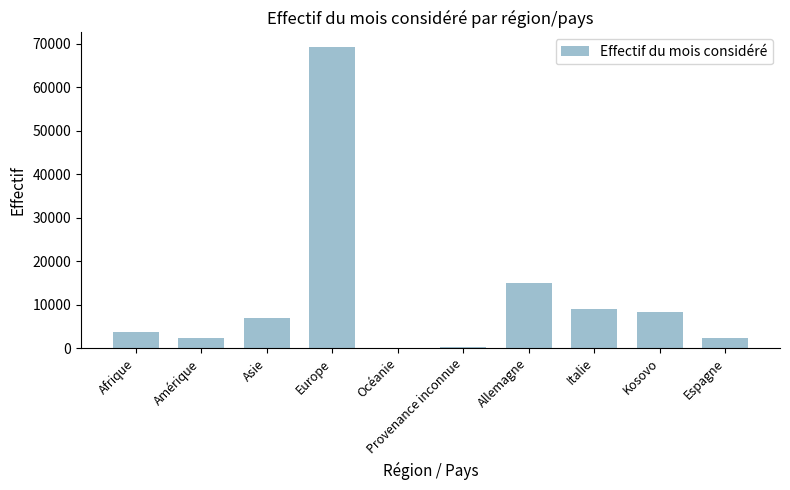

How many data points does each series have?

10